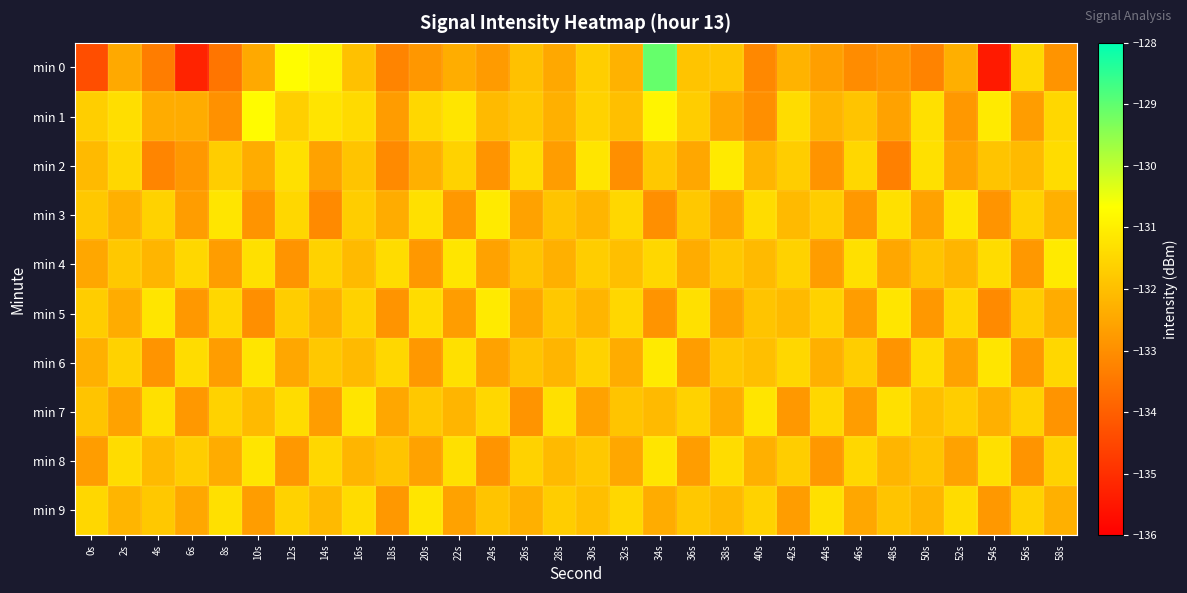

Reading left to right, extract all data points from this chart.

min 0: 0s=-134.4	2s=-132.5	4s=-133.4	6s=-135.3	8s=-133.5	10s=-132.5	12s=-130.7	14s=-130.9	16s=-131.9	18s=-133.2	20s=-132.8	22s=-132.4	24s=-132.7	26s=-132.0	28s=-132.5	30s=-131.7	32s=-132.3	34s=-129.1	36s=-131.9	38s=-131.9	40s=-133.1	42s=-132.2	44s=-132.7	46s=-133.0	48s=-132.9	50s=-133.2	52s=-132.3	54s=-135.5	56s=-131.5	58s=-132.9
min 1: 0s=-131.7	2s=-131.4	4s=-132.4	6s=-132.4	8s=-133.0	10s=-130.7	12s=-131.7	14s=-131.2	16s=-131.4	18s=-132.7	20s=-131.5	22s=-131.2	24s=-132.1	26s=-131.8	28s=-132.3	30s=-131.6	32s=-132.0	34s=-130.9	36s=-131.7	38s=-132.5	40s=-133.0	42s=-131.4	44s=-132.2	46s=-131.9	48s=-132.6	50s=-131.3	52s=-132.8	54s=-131.1	56s=-132.7	58s=-131.5
min 2: 0s=-132.1	2s=-131.5	4s=-133.2	6s=-132.8	8s=-131.7	10s=-132.4	12s=-131.3	14s=-132.6	16s=-131.9	18s=-133.1	20s=-132.3	22s=-131.6	24s=-132.9	26s=-131.4	28s=-132.7	30s=-131.2	32s=-133.0	34s=-131.8	36s=-132.5	38s=-131.1	40s=-132.2	42s=-131.7	44s=-132.9	46s=-131.5	48s=-133.3	50s=-131.3	52s=-132.6	54s=-131.9	56s=-132.1	58s=-131.4
min 3: 0s=-131.8	2s=-132.3	4s=-131.6	6s=-132.7	8s=-131.2	10s=-132.9	12s=-131.5	14s=-133.1	16s=-131.7	18s=-132.4	20s=-131.3	22s=-132.8	24s=-131.1	26s=-132.6	28s=-131.9	30s=-132.2	32s=-131.5	34s=-133.0	36s=-131.8	38s=-132.5	40s=-131.4	42s=-132.1	44s=-131.7	46s=-132.8	48s=-131.3	50s=-132.6	52s=-131.2	54s=-132.9	56s=-131.6	58s=-132.3
min 4: 0s=-132.5	2s=-131.8	4s=-132.2	6s=-131.5	8s=-132.7	10s=-131.3	12s=-132.9	14s=-131.6	16s=-132.1	18s=-131.4	20s=-132.8	22s=-131.2	24s=-132.6	26s=-131.9	28s=-132.3	30s=-131.7	32s=-132.0	34s=-131.5	36s=-132.4	38s=-131.8	40s=-132.1	42s=-131.6	44s=-132.7	46s=-131.3	48s=-132.5	50s=-131.9	52s=-132.2	54s=-131.4	56s=-132.8	58s=-131.1
min 5: 0s=-131.7	2s=-132.4	4s=-131.2	6s=-132.8	8s=-131.5	10s=-133.0	12s=-131.7	14s=-132.3	16s=-131.6	18s=-132.9	20s=-131.4	22s=-132.7	24s=-131.1	26s=-132.5	28s=-131.8	30s=-132.2	32s=-131.5	34s=-132.9	36s=-131.3	38s=-132.6	40s=-131.9	42s=-132.1	44s=-131.6	46s=-132.7	48s=-131.2	50s=-132.8	52s=-131.5	54s=-133.1	56s=-131.7	58s=-132.4
min 6: 0s=-132.3	2s=-131.6	4s=-132.9	6s=-131.4	8s=-132.7	10s=-131.2	12s=-132.5	14s=-131.8	16s=-132.1	18s=-131.5	20s=-132.8	22s=-131.3	24s=-132.6	26s=-131.9	28s=-132.2	30s=-131.6	32s=-132.4	34s=-131.1	36s=-132.7	38s=-131.8	40s=-132.0	42s=-131.5	44s=-132.3	46s=-131.7	48s=-132.9	50s=-131.4	52s=-132.6	54s=-131.2	56s=-132.8	58s=-131.5
min 7: 0s=-131.9	2s=-132.6	4s=-131.3	6s=-132.8	8s=-131.6	10s=-132.1	12s=-131.4	14s=-132.7	16s=-131.2	18s=-132.5	20s=-131.8	22s=-132.2	24s=-131.5	26s=-132.9	28s=-131.3	30s=-132.6	32s=-131.9	34s=-132.1	36s=-131.6	38s=-132.4	40s=-131.2	42s=-132.8	44s=-131.5	46s=-132.7	48s=-131.3	50s=-132.0	52s=-131.7	54s=-132.3	56s=-131.6	58s=-132.9
min 8: 0s=-132.7	2s=-131.4	4s=-132.1	6s=-131.7	8s=-132.4	10s=-131.2	12s=-132.8	14s=-131.5	16s=-132.2	18s=-131.9	20s=-132.6	22s=-131.3	24s=-132.9	26s=-131.6	28s=-132.1	30s=-131.8	32s=-132.5	34s=-131.2	36s=-132.7	38s=-131.4	40s=-132.3	42s=-131.7	44s=-132.8	46s=-131.5	48s=-132.2	50s=-131.9	52s=-132.6	54s=-131.3	56s=-132.9	58s=-131.6
min 9: 0s=-131.5	2s=-132.2	4s=-131.8	6s=-132.5	8s=-131.3	10s=-132.7	12s=-131.6	14s=-132.1	16s=-131.4	18s=-132.8	20s=-131.2	22s=-132.6	24s=-131.9	26s=-132.3	28s=-131.7	30s=-132.0	32s=-131.5	34s=-132.4	36s=-131.8	38s=-132.1	40s=-131.6	42s=-132.7	44s=-131.3	46s=-132.5	48s=-131.9	50s=-132.2	52s=-131.4	54s=-132.8	56s=-131.6	58s=-132.3